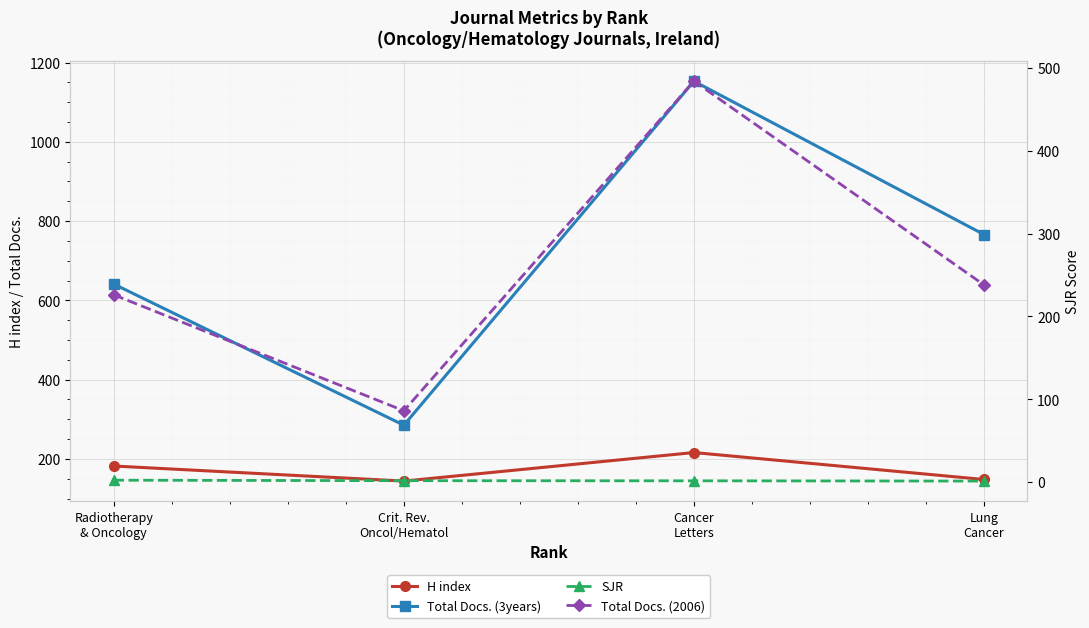

Where does the H index series first go above 182?

Cancer
Letters